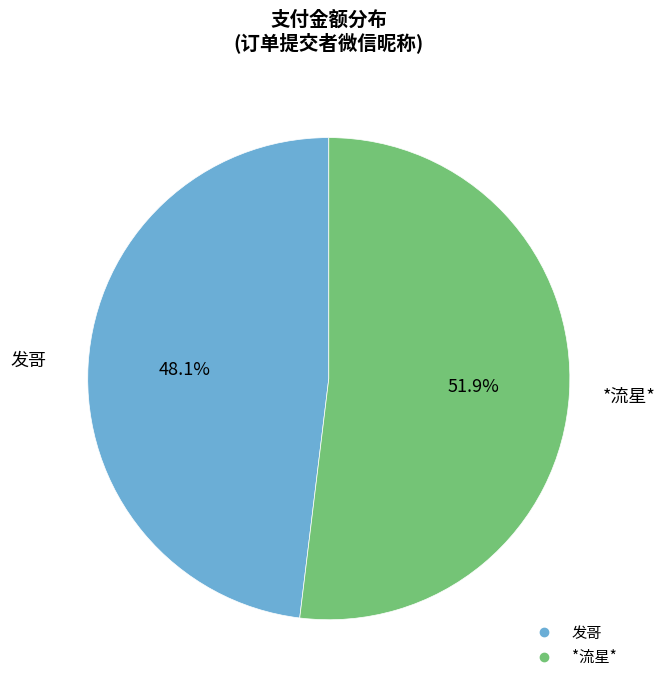

To the nearest percent, what percentage of the pie is *流星*?

52%